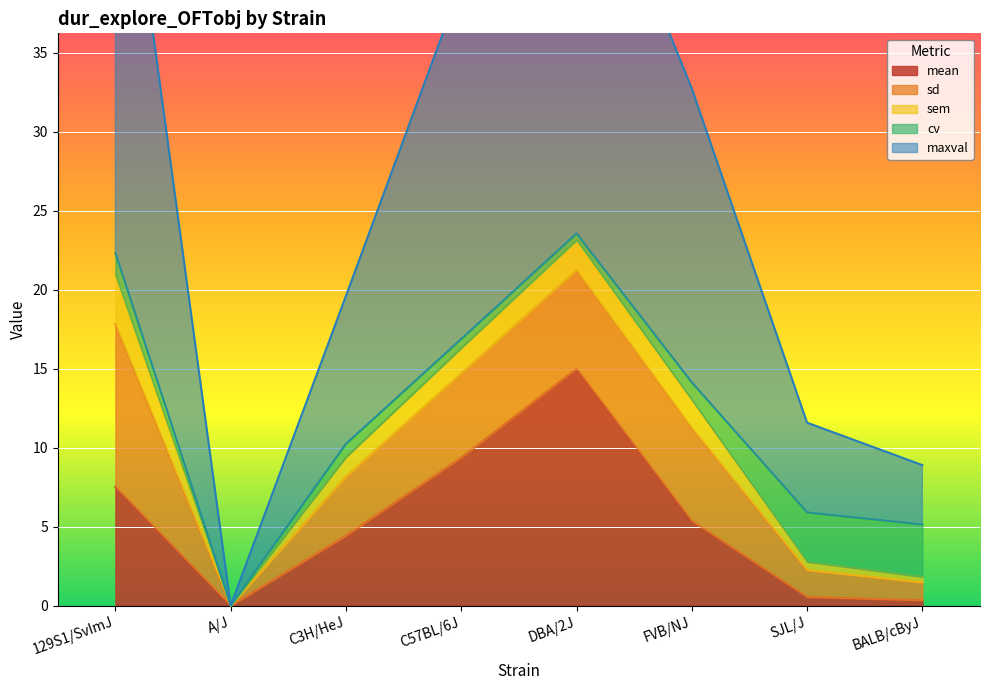

What is the difference between the second highest and second lowest values in the mean series?

9.0